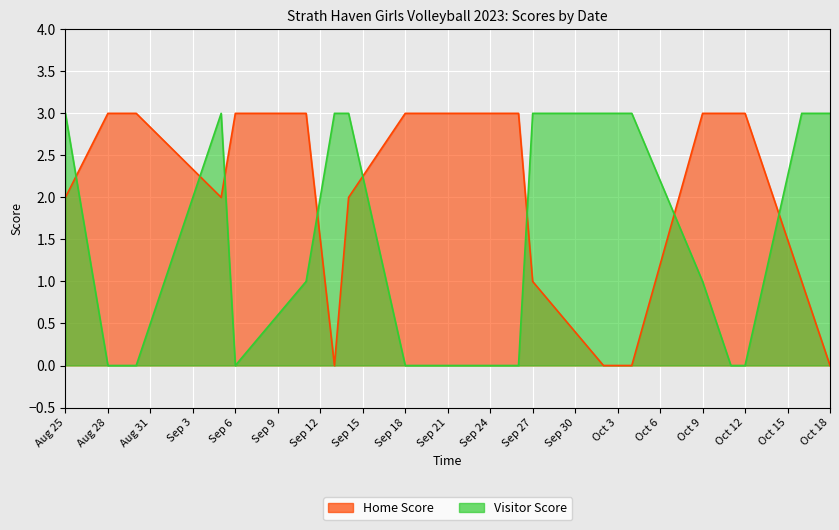

Is the value of Home Score at 2023-09-05 greater than the value of Visitor Score at 2023-09-20?

Yes